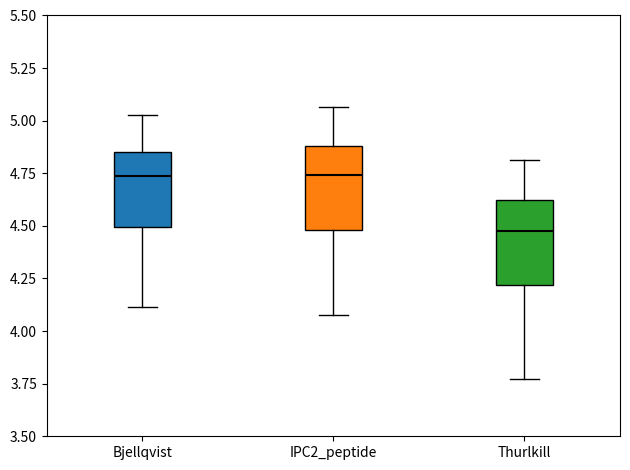

Reading left to right, transcribe this box plot: for each box, give where its median line is, the range the box spans, and where its two whiskers end, as read against the y-axis. The values are not printed on the chart, so give them approximately, as read against the axis.

Bjellqvist: median 4.75, box 4.50 to 4.85, whiskers 4.10 to 5.05
IPC2_peptide: median 4.75, box 4.50 to 4.90, whiskers 4.10 to 5.05
Thurlkill: median 4.50, box 4.20 to 4.65, whiskers 3.75 to 4.80